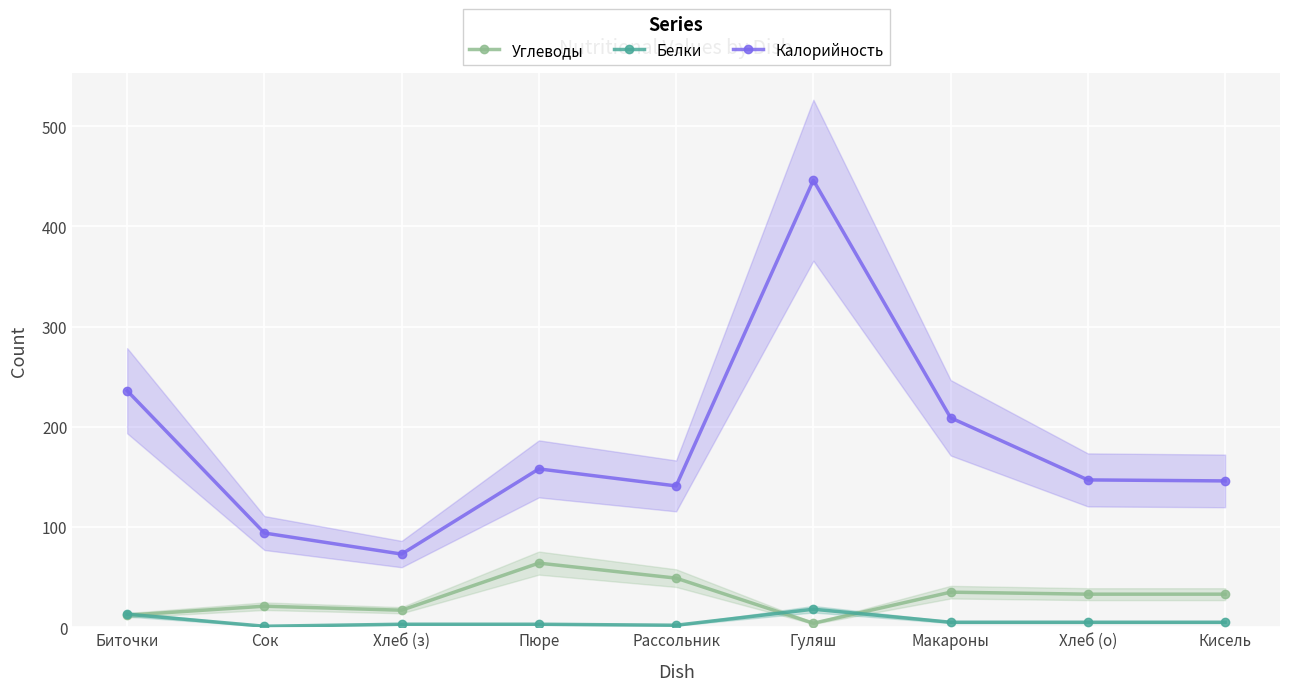

What is the difference between the Калорийность values at Сок and Биточки?

142